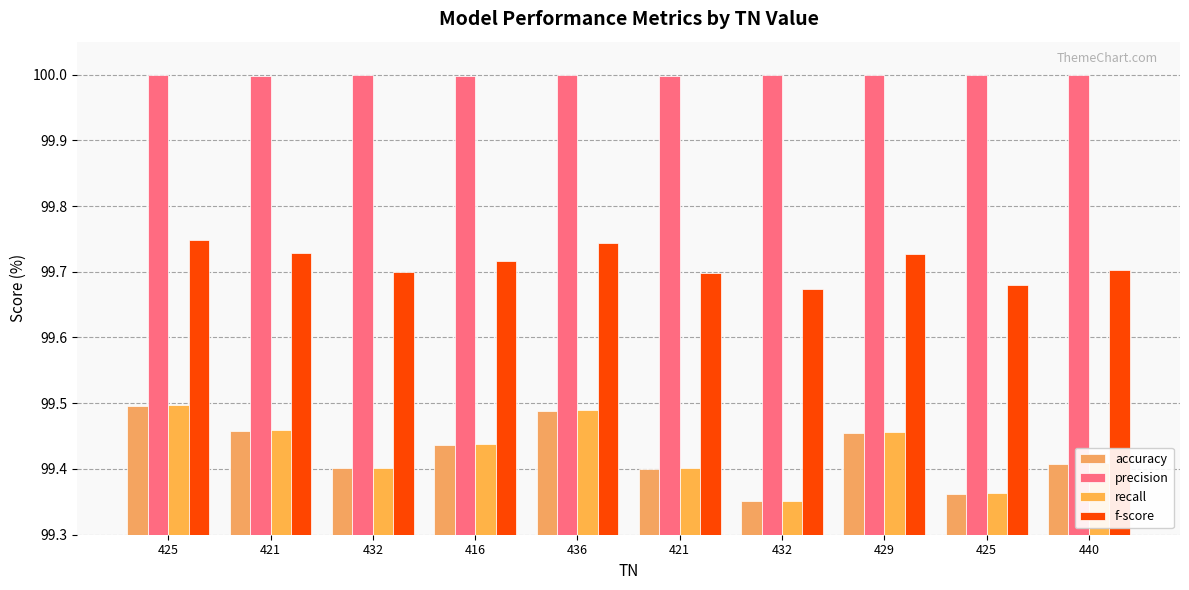

How many bars are there in total?

40